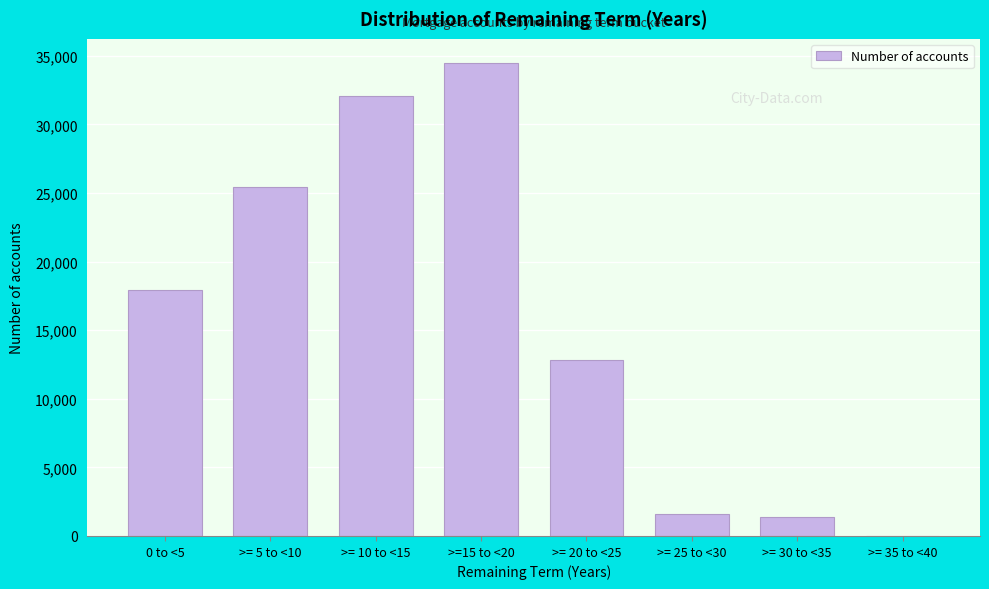

Reading left to right, extract all data points from this chart.

0 to <5=17963	>= 5 to <10=25455	>= 10 to <15=32052	>=15 to <20=34506	>= 20 to <25=12855	>= 25 to <30=1574	>= 30 to <35=1360	>= 35 to <40=6